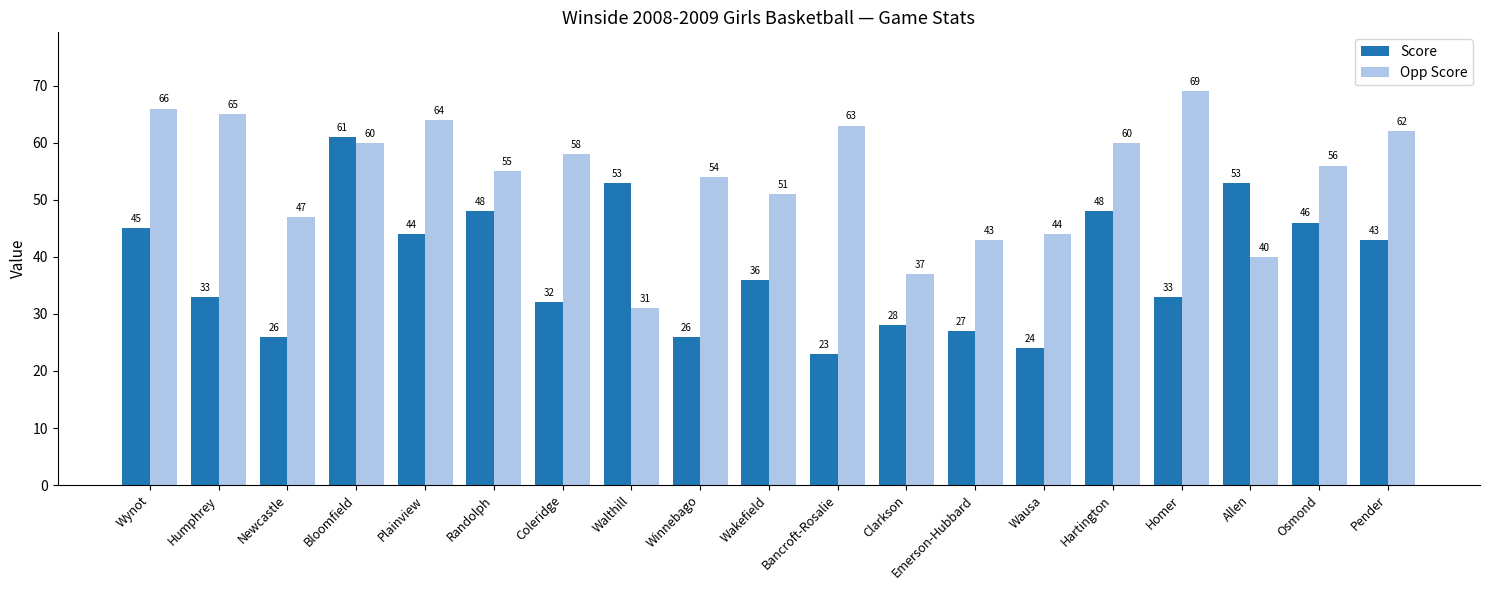

Rank the series by their average value, from highest to lowest.

Opp Score, Score